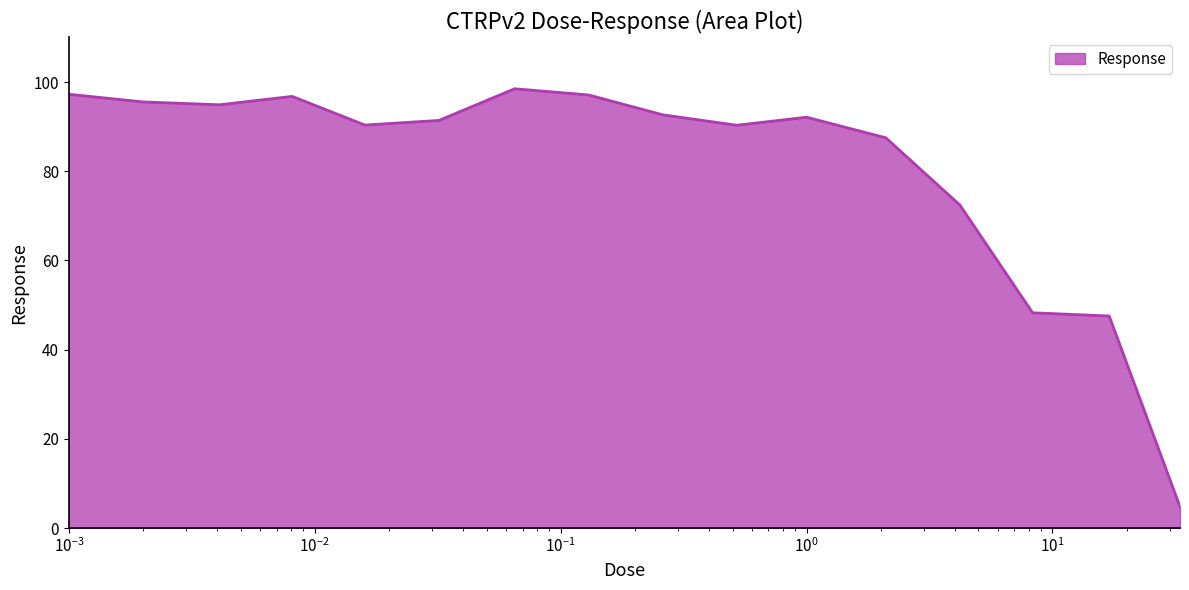

What is the smallest value displayed?

4.8